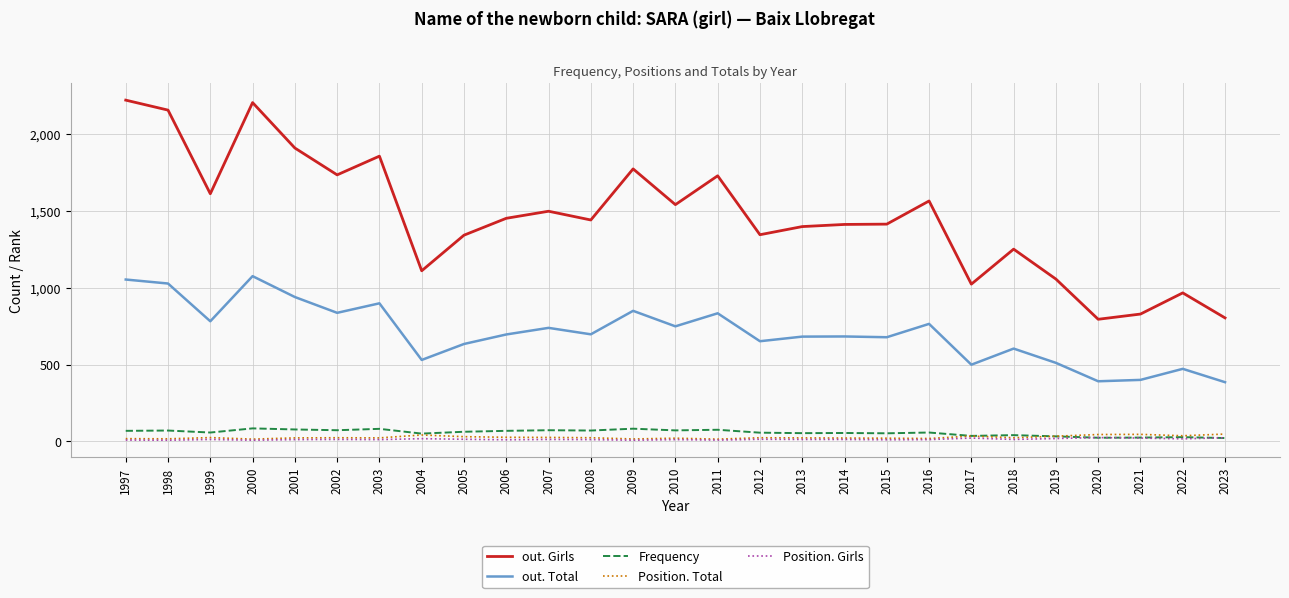

Which series has the widest spread of values?

out. Girls